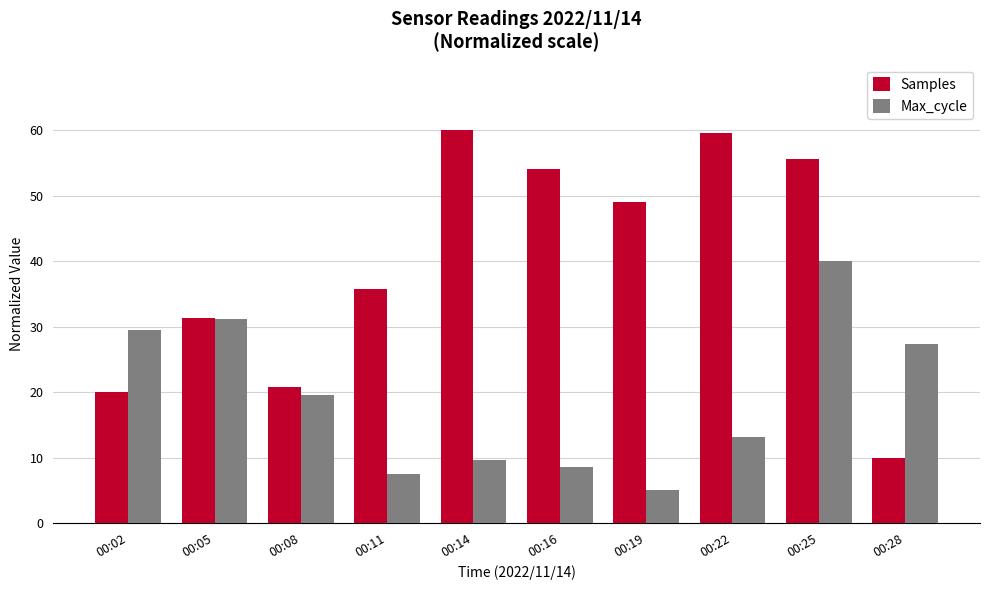

What are all the series names shown in the legend?

Samples, Max_cycle